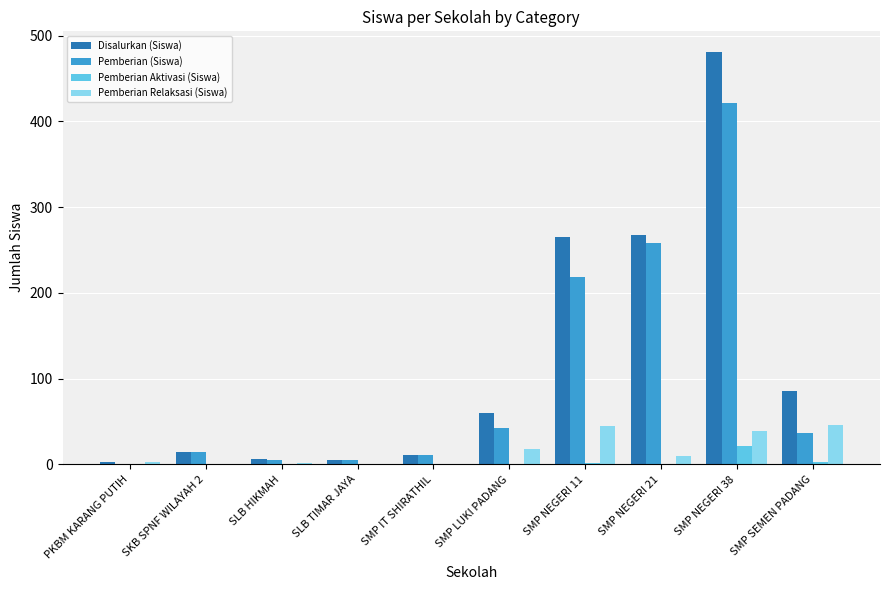

What is the highest value of the Disalurkan (Siswa) series?

481